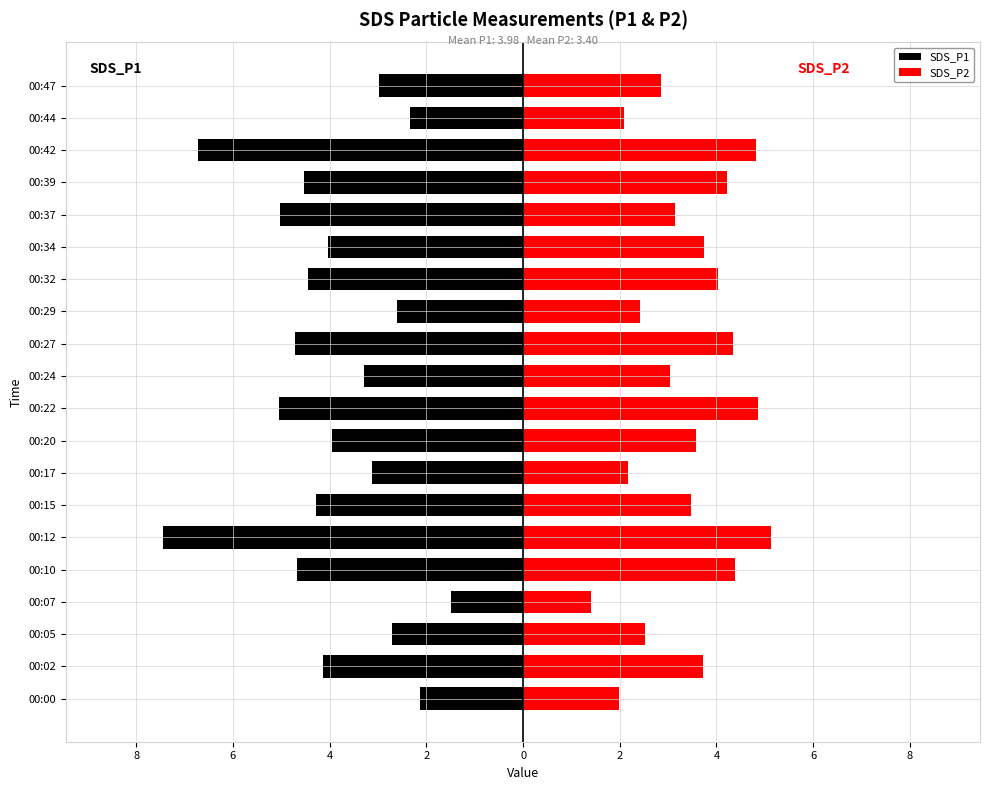

At how many categories does at least one series exceed -5?

20